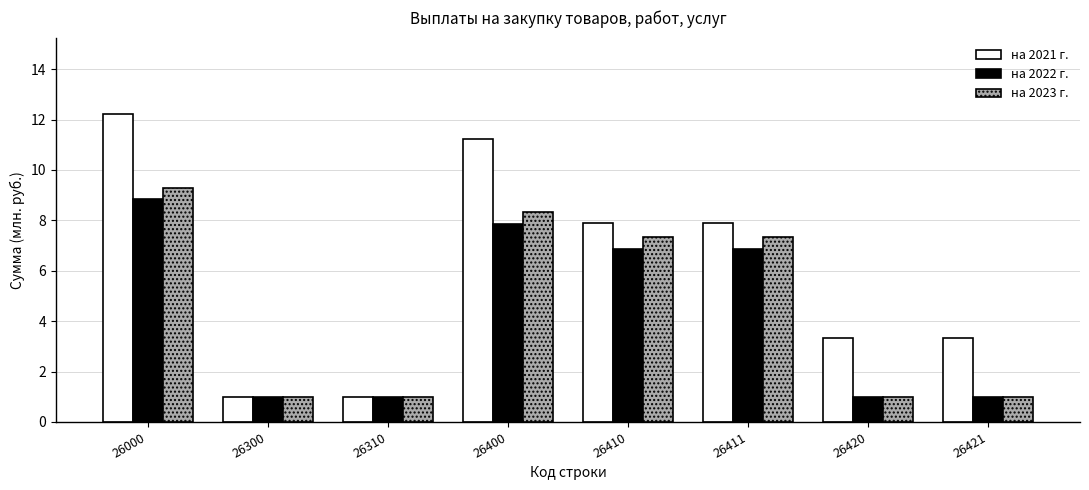

Which series has the largest total across all categories?

на 2021 г.